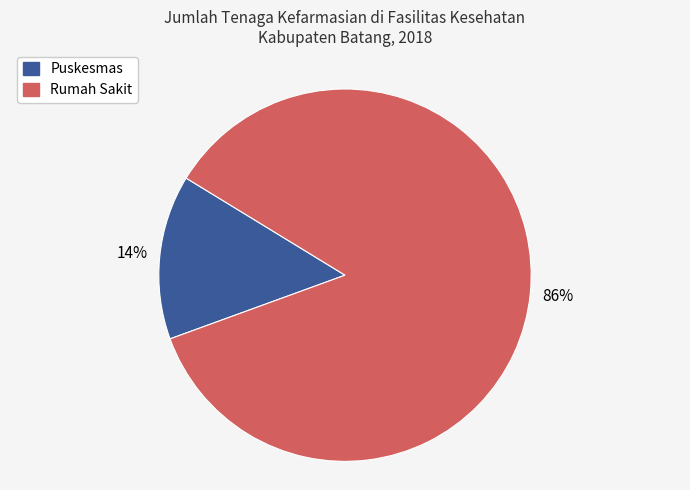

Rank the categories by value from lowest to highest.

Puskesmas, Rumah Sakit